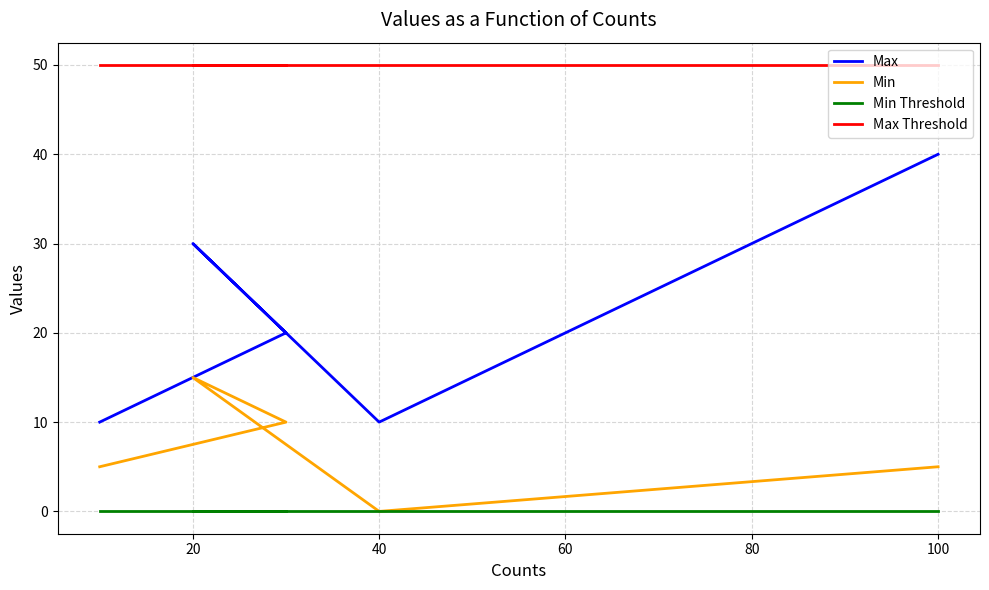

What is the value of the Min point at the 2nd from the left?

10